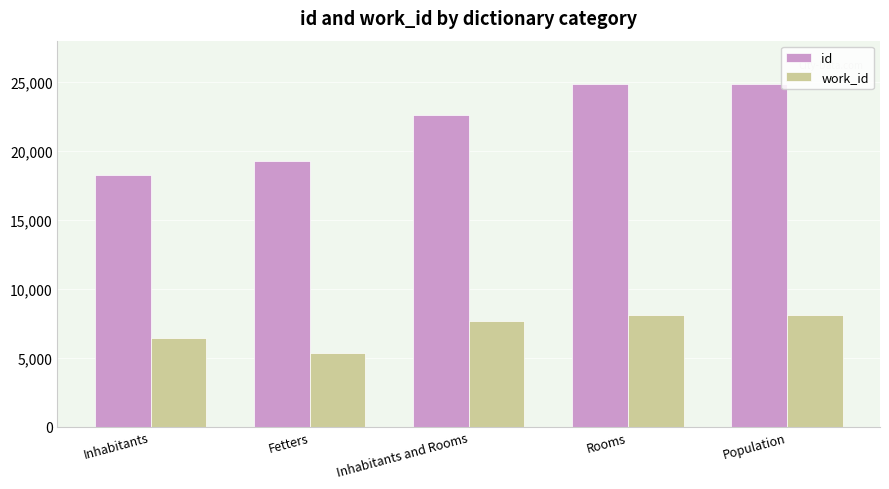

Count the number of data series in this chart.

2